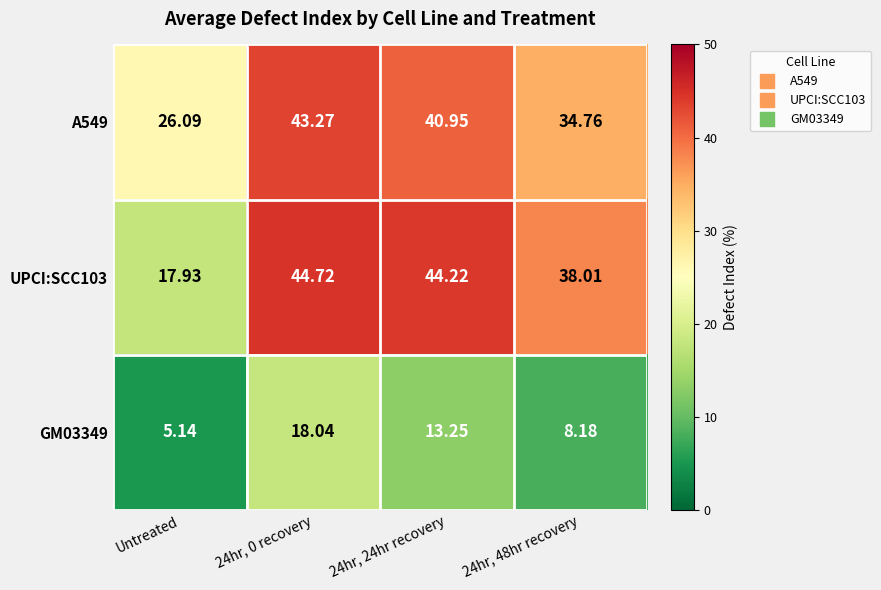

Is the value of A549 at Untreated greater than the value of GM03349 at Untreated?

Yes